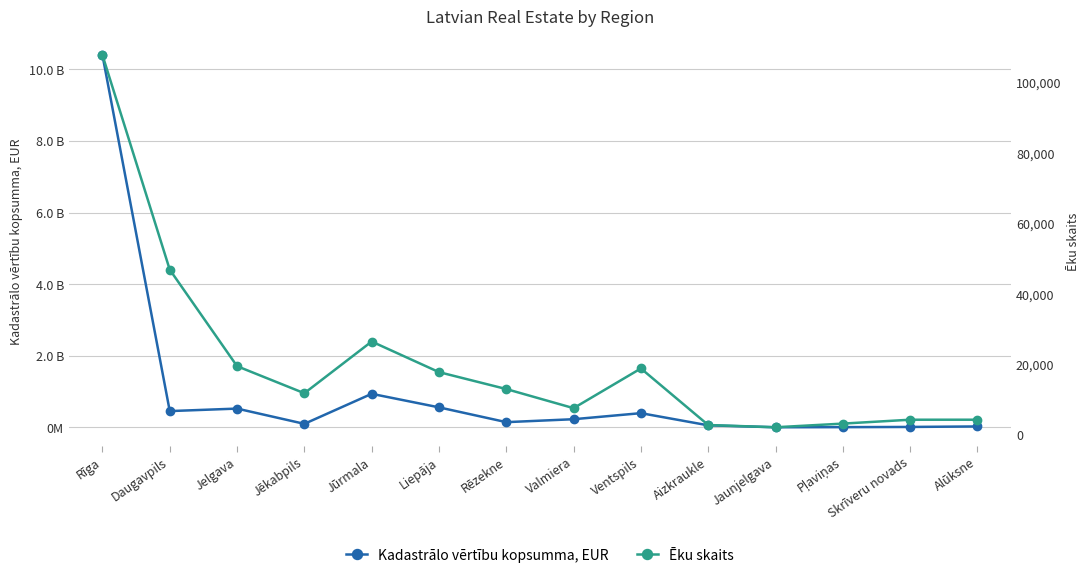

True or false: Ēku skaits has more than 1 points higher than both neighbors.

True